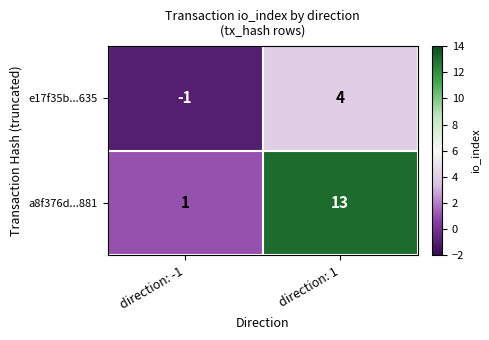

What is the sum of the e17f35b...635 values at direction: -1 and direction: 1?

3